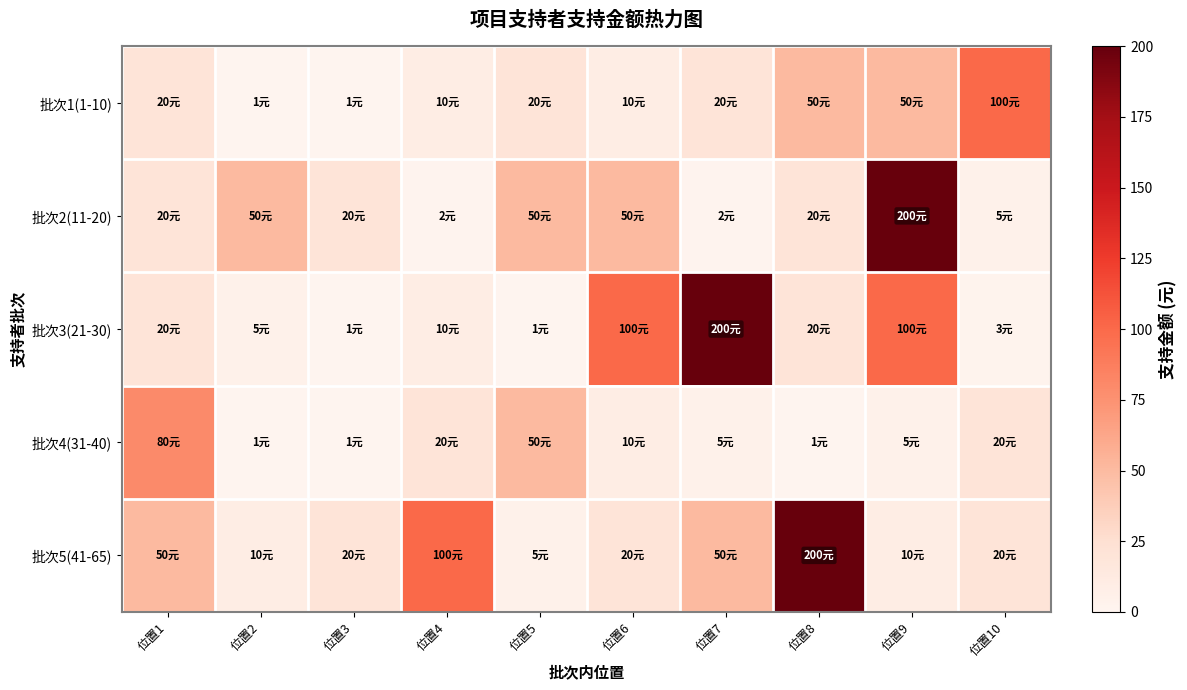

At 位置7, list the series in order from largest to smallest.

批次3(21-30), 批次5(41-65), 批次1(1-10), 批次4(31-40), 批次2(11-20)